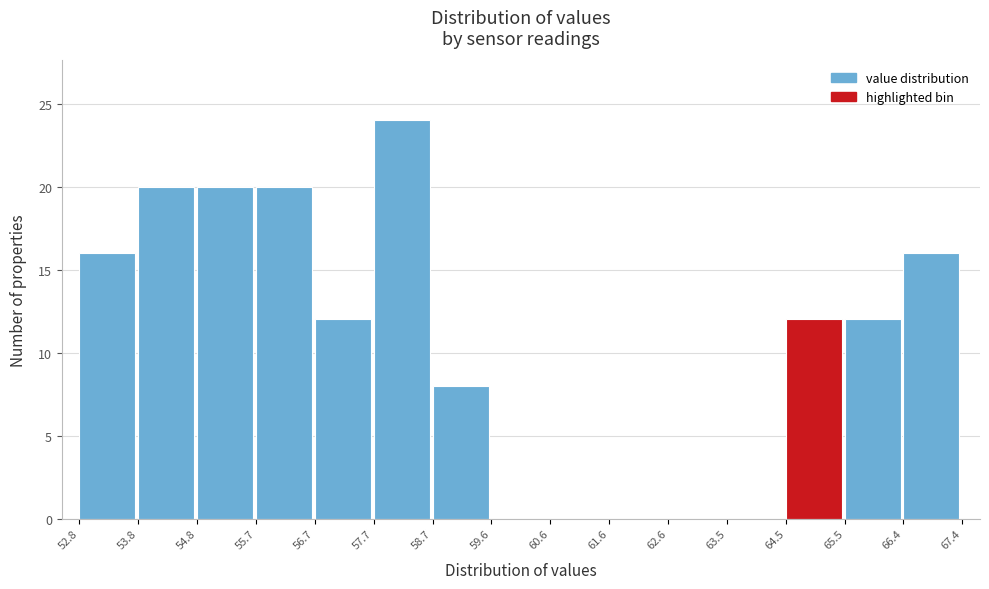

Reading left to right, list every bar in this chart as the range it spans on the x-axis followed by its height. The values are not printed on the chart, so give them approximately, as read against the axis.

52.8 to 53.8: 16
53.8 to 54.8: 20
54.8 to 55.7: 20
55.7 to 56.7: 20
56.7 to 57.7: 12
57.7 to 58.7: 24
58.7 to 59.6: 8
59.6 to 60.6: 0
60.6 to 61.6: 0
61.6 to 62.6: 0
62.6 to 63.5: 0
63.5 to 64.5: 0
64.5 to 65.5: 12
65.5 to 66.4: 12
66.4 to 67.4: 16